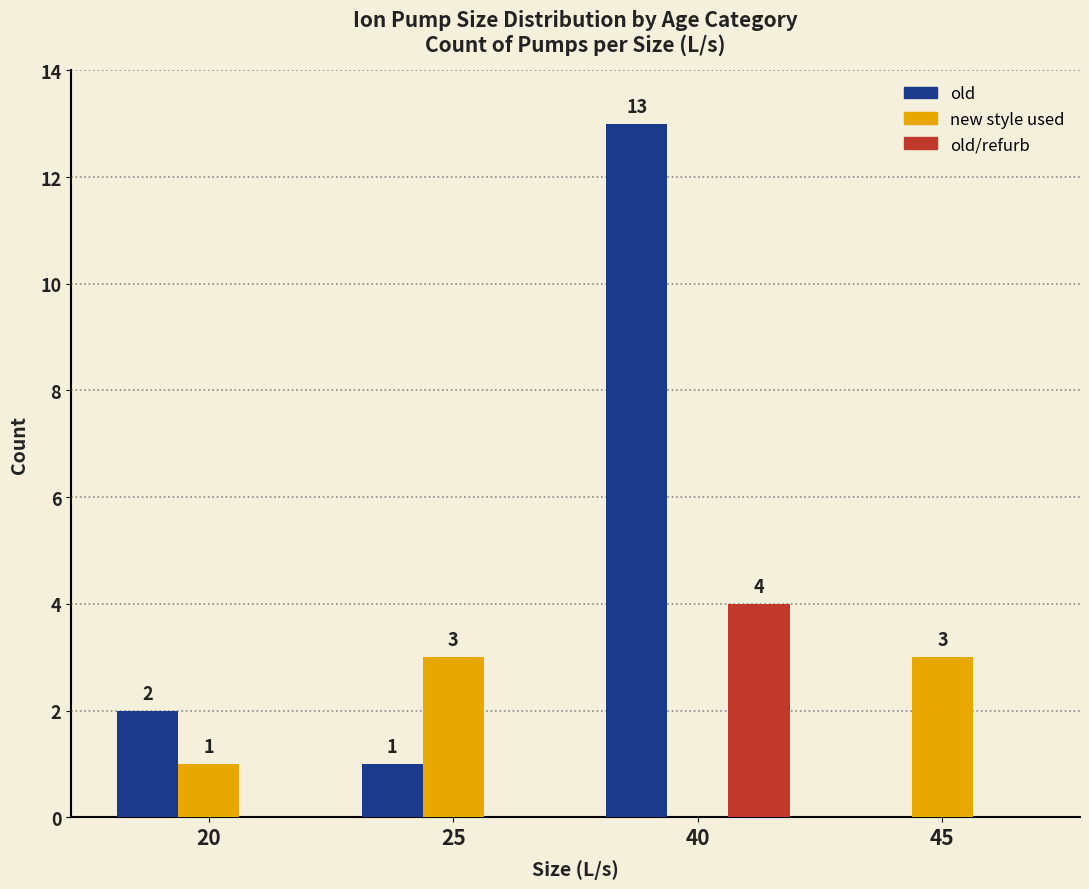

The value of old at 20 is 2. True or false?

True